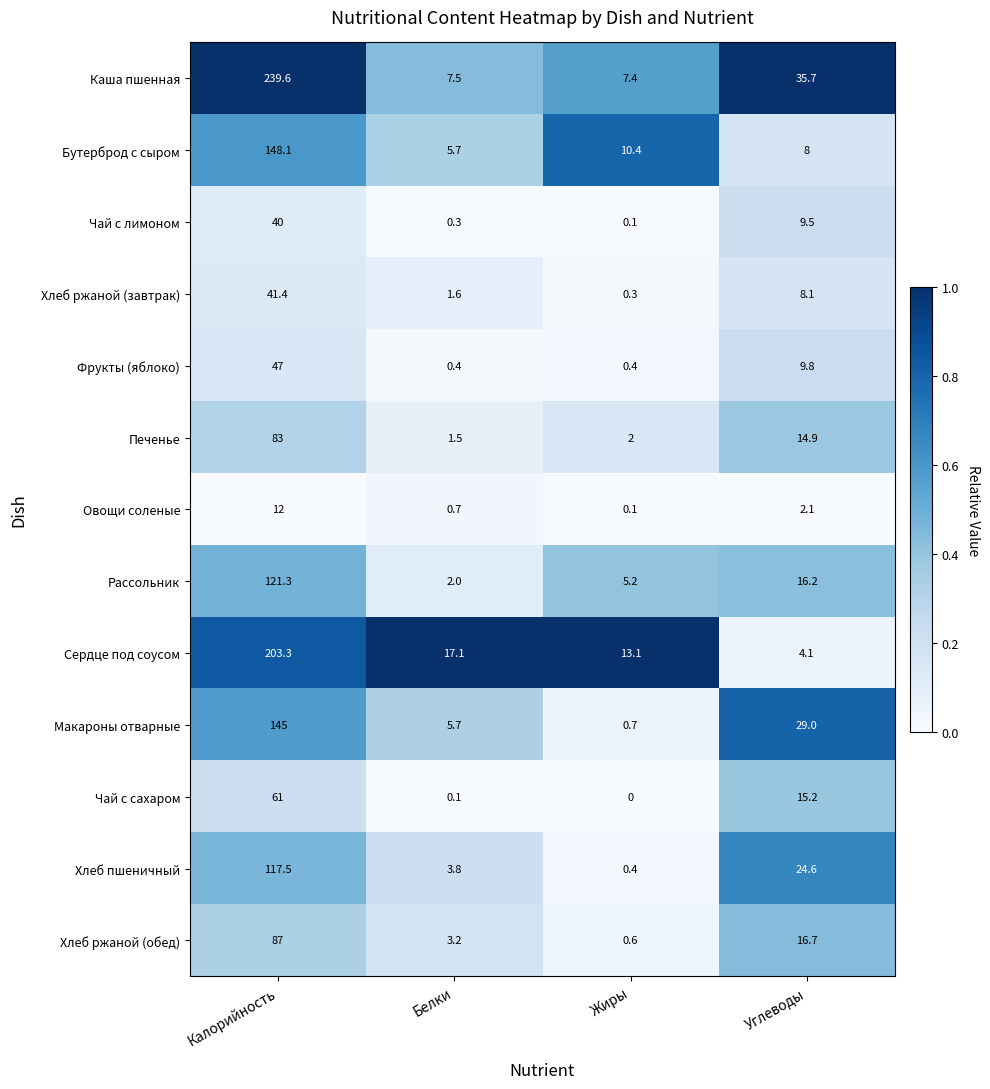

At which category is the sum across all series the highest?

Калорийность